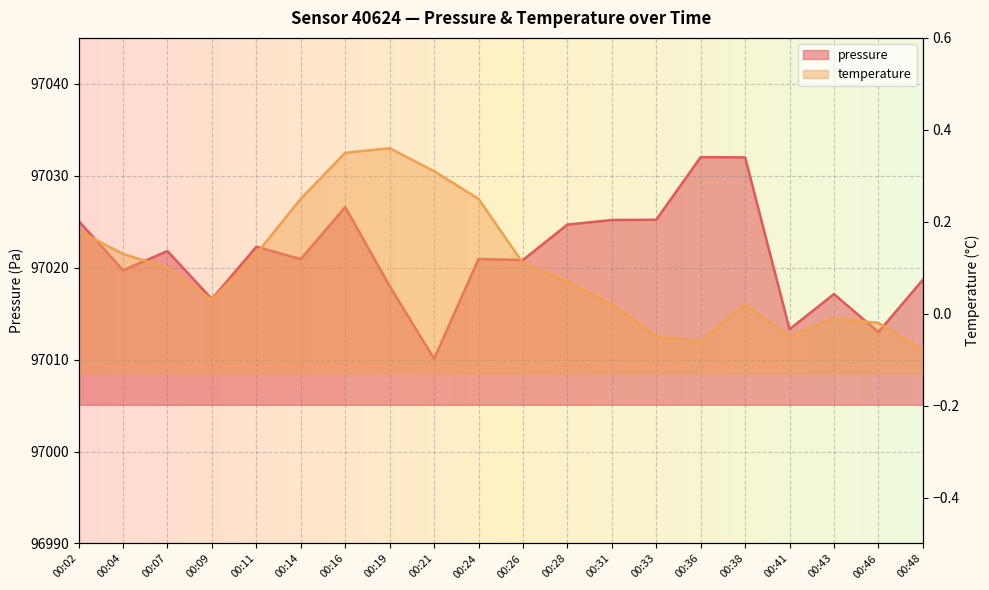

Where is the first local minimum?

00:04